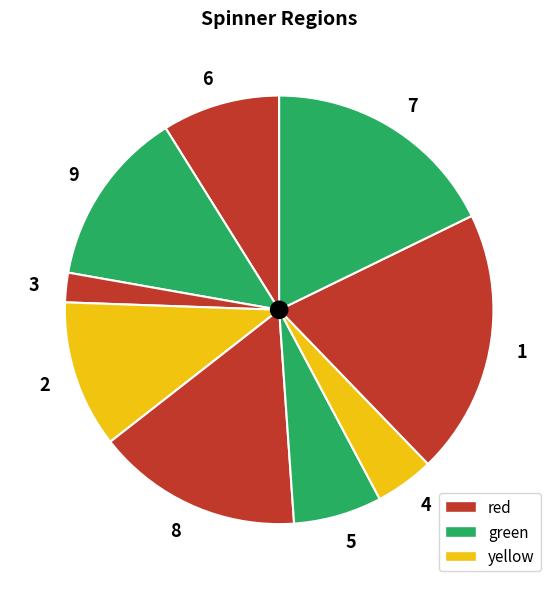

Do 6 and 9 together represent more than half of the pie?

No